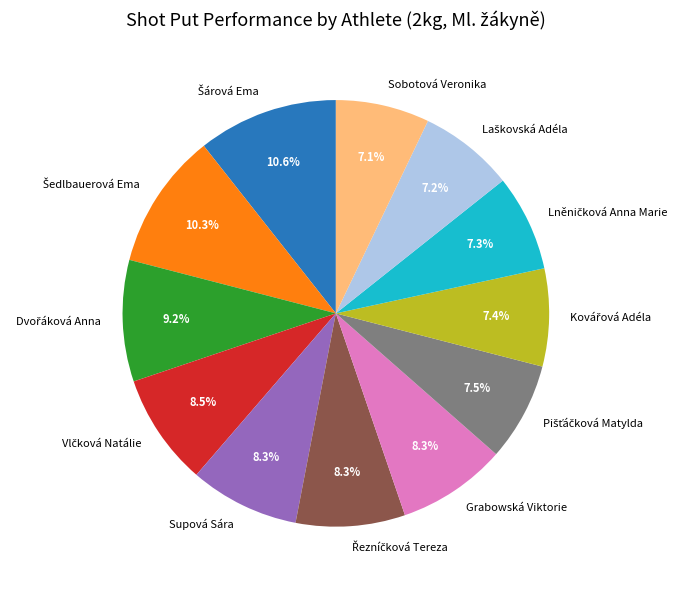

Is there a majority slice in this chart?

No